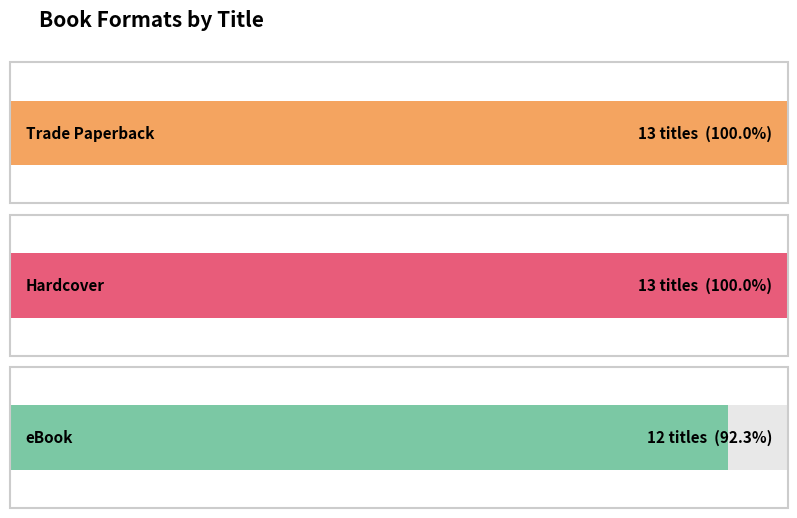

What is the maximum value shown in the chart?

13